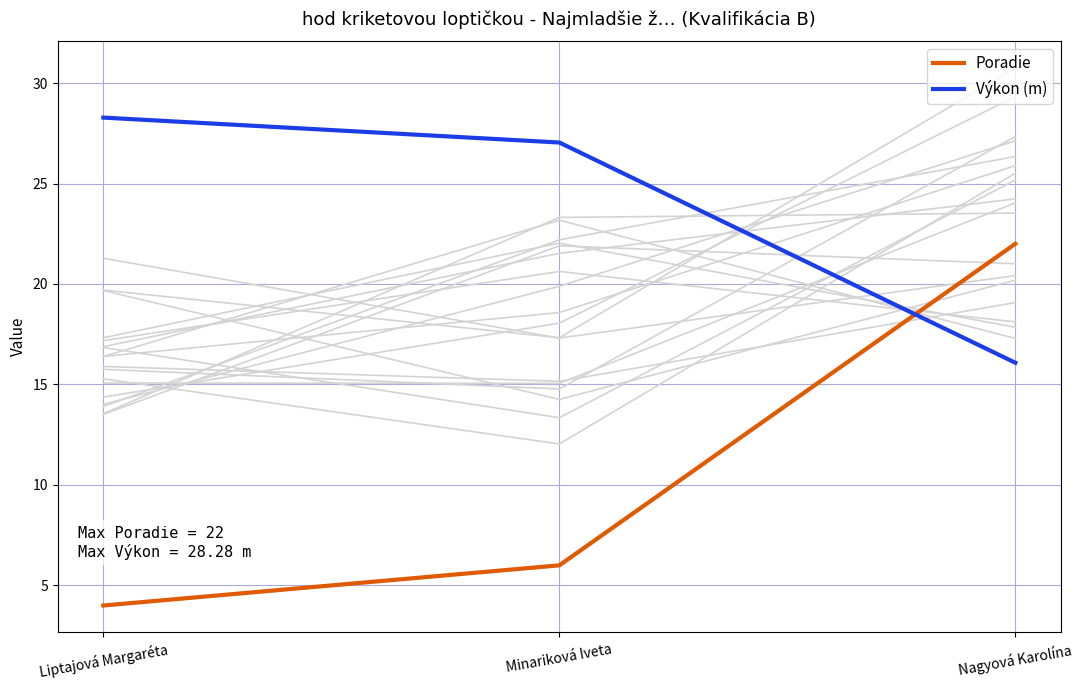

Reading left to right, what are all the values shown in this chart?

Poradie: 4.0	6.0	22.0
Výkon (m): 28.3	27.0	16.1